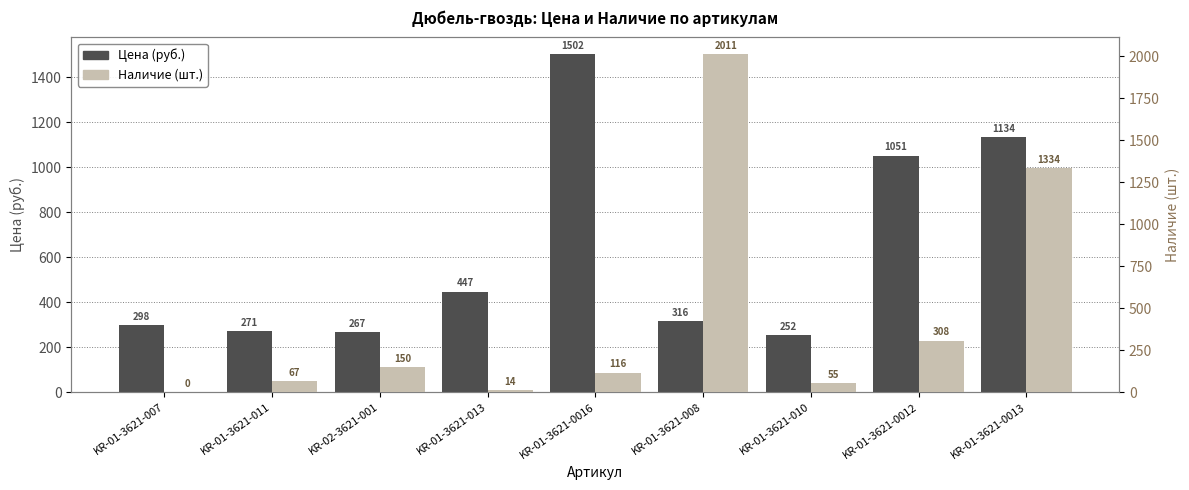

Where is Наличие (шт.) nearest to the value 1005?

KR-01-3621-0013